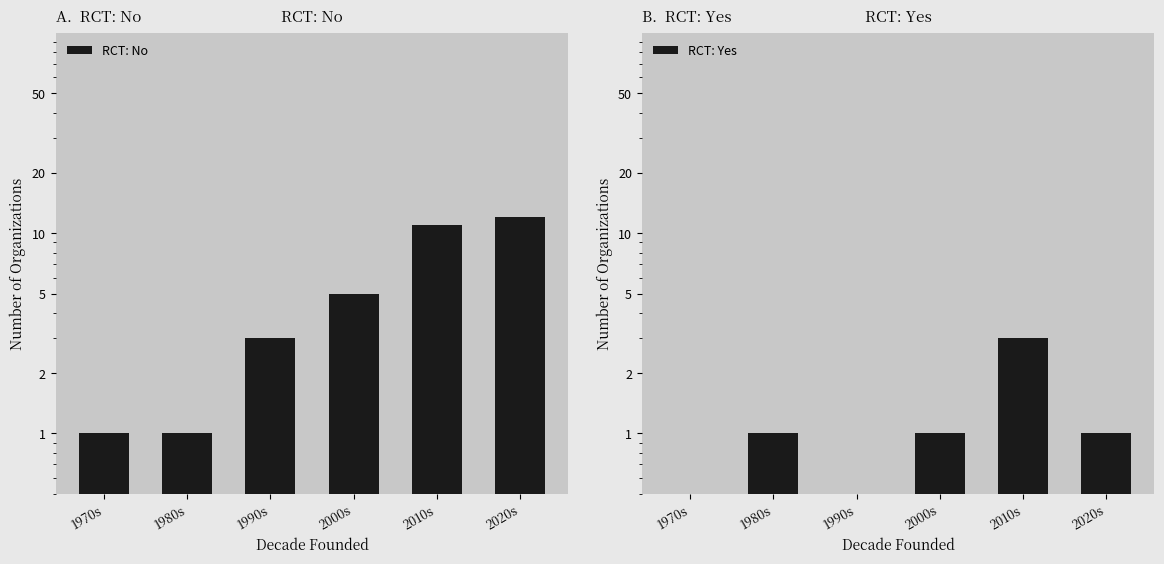

What is the difference between the highest and lowest values at 2000s?

4.0